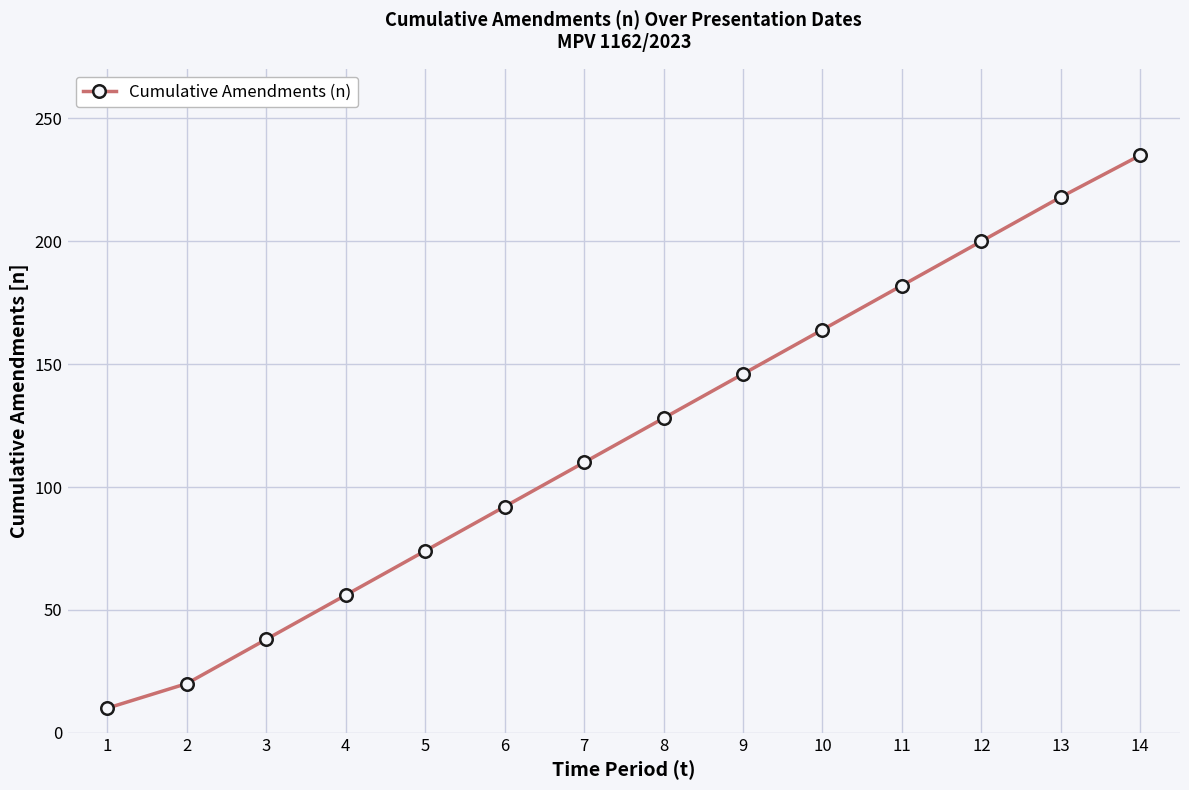

What is the value of the 4th point from the left?

56